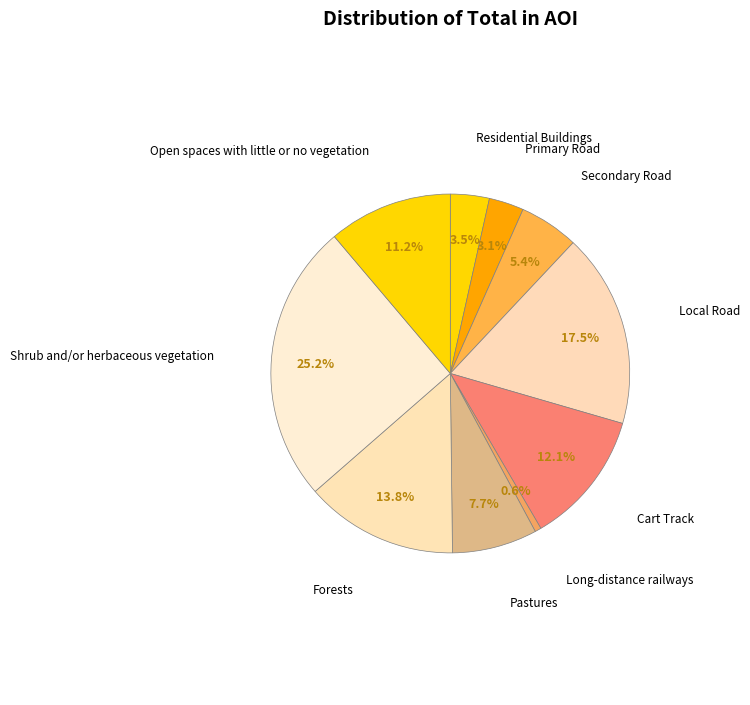

Does Primary Road account for over 50% of the chart?

No